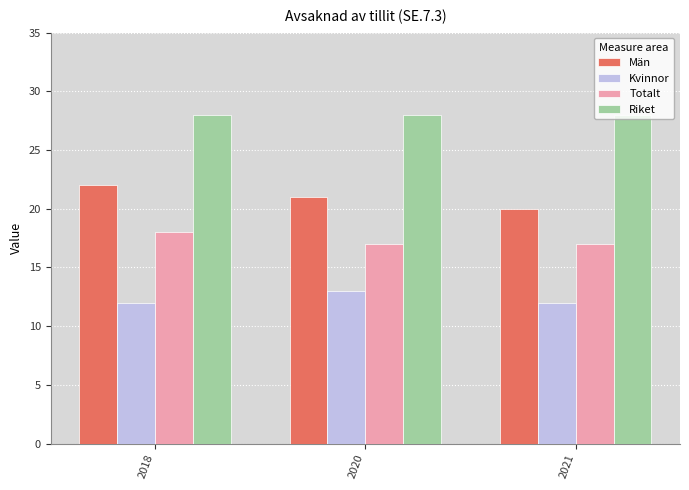

Rank the series at 2021 from lowest to highest value.

Kvinnor, Totalt, Män, Riket